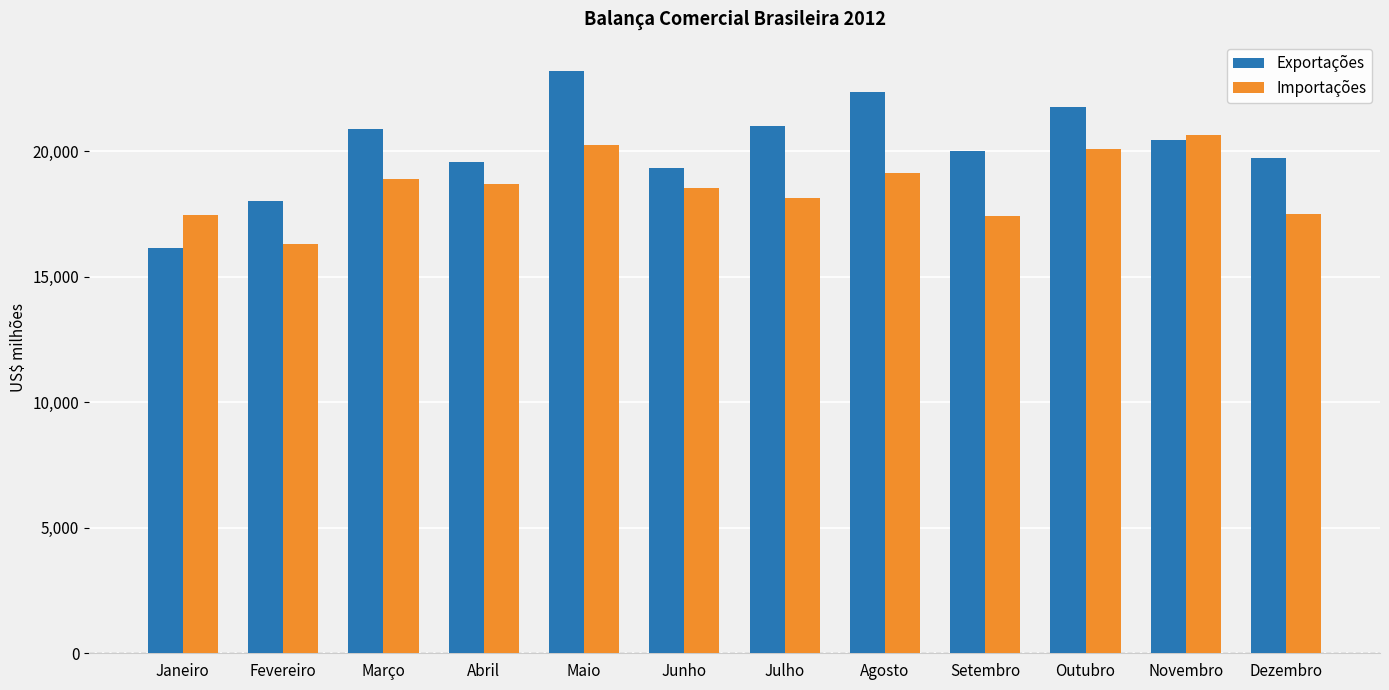

What is the difference between the Exportações values at Outubro and Dezembro?

2015.1